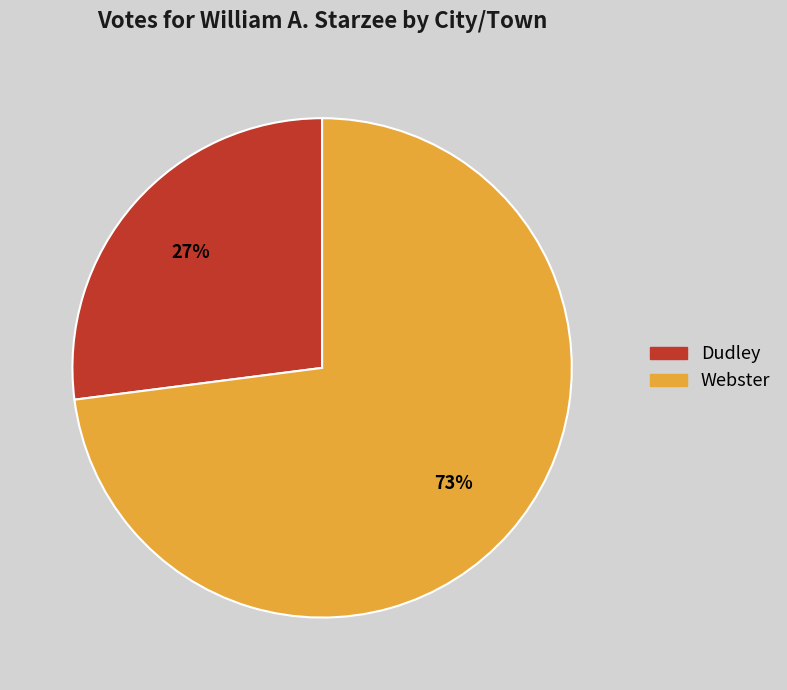

How many segments does this pie chart have?

2